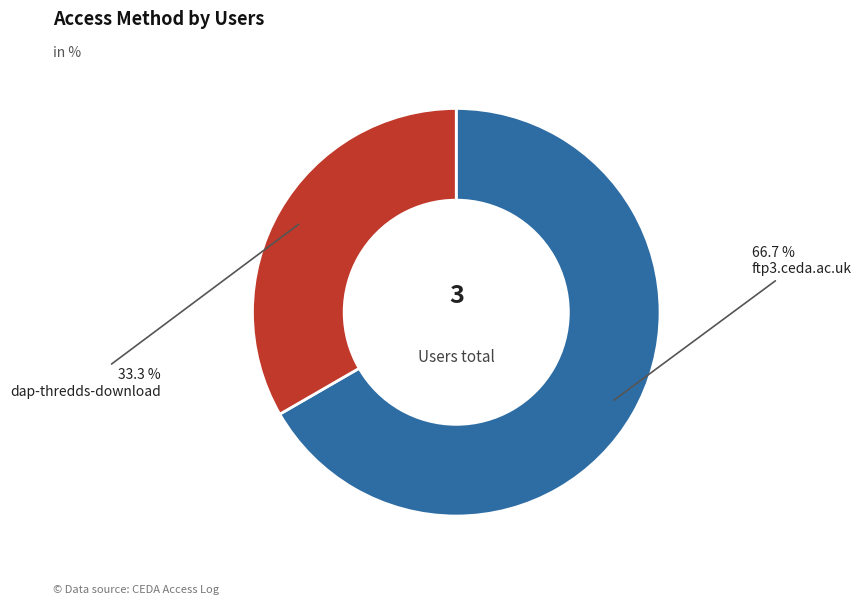

Is there a majority slice in this chart?

Yes